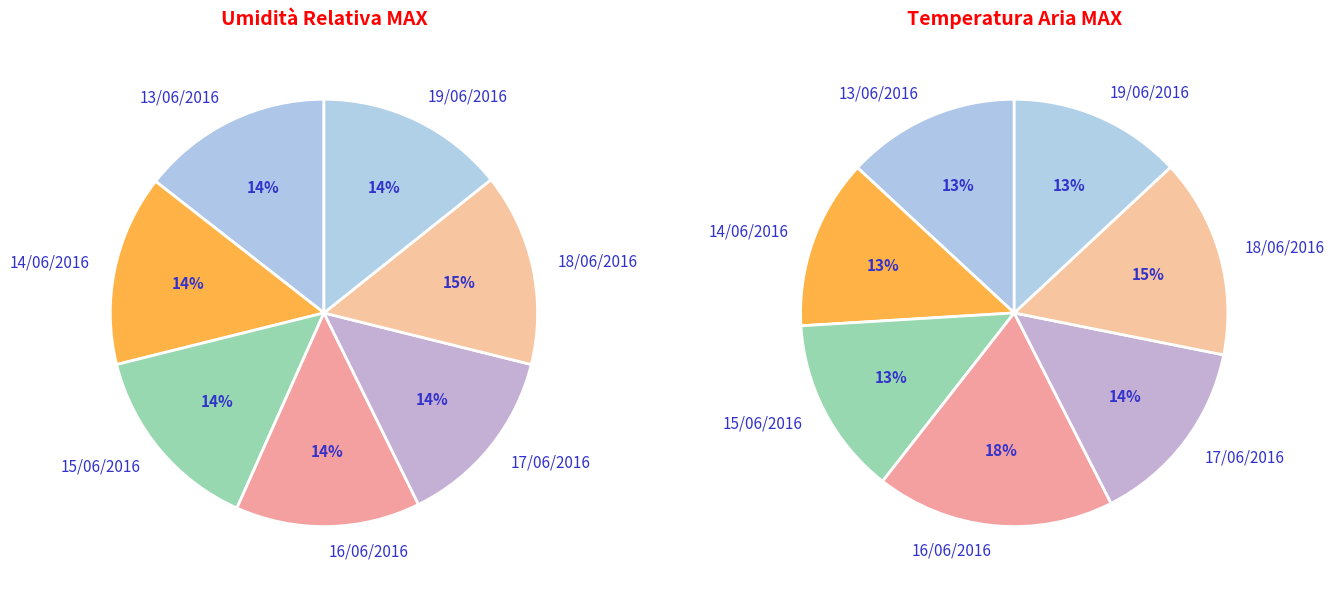

Is 13/06/2016 the majority of the pie?

No